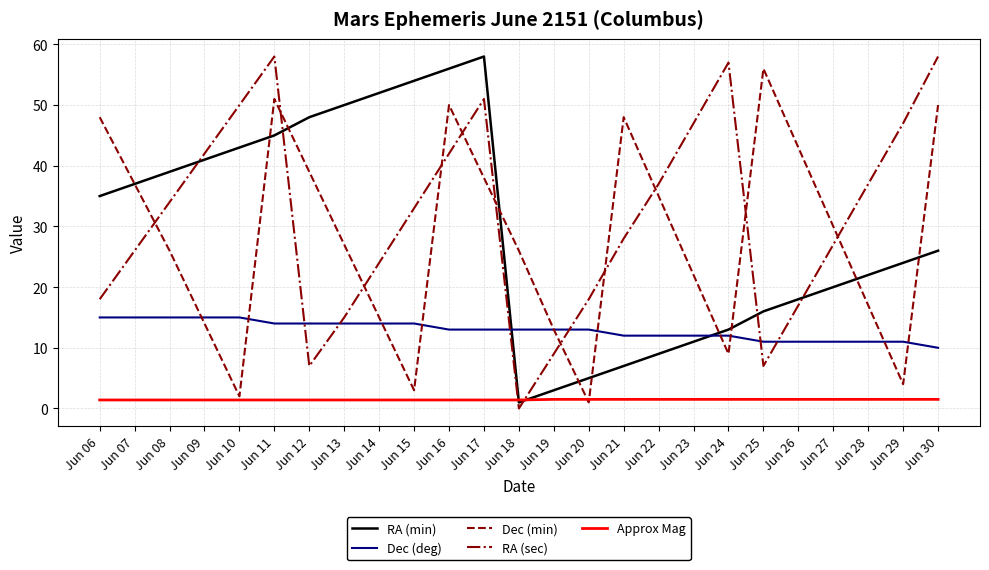

Which category has the highest value in the RA (min) series?

Jun 17